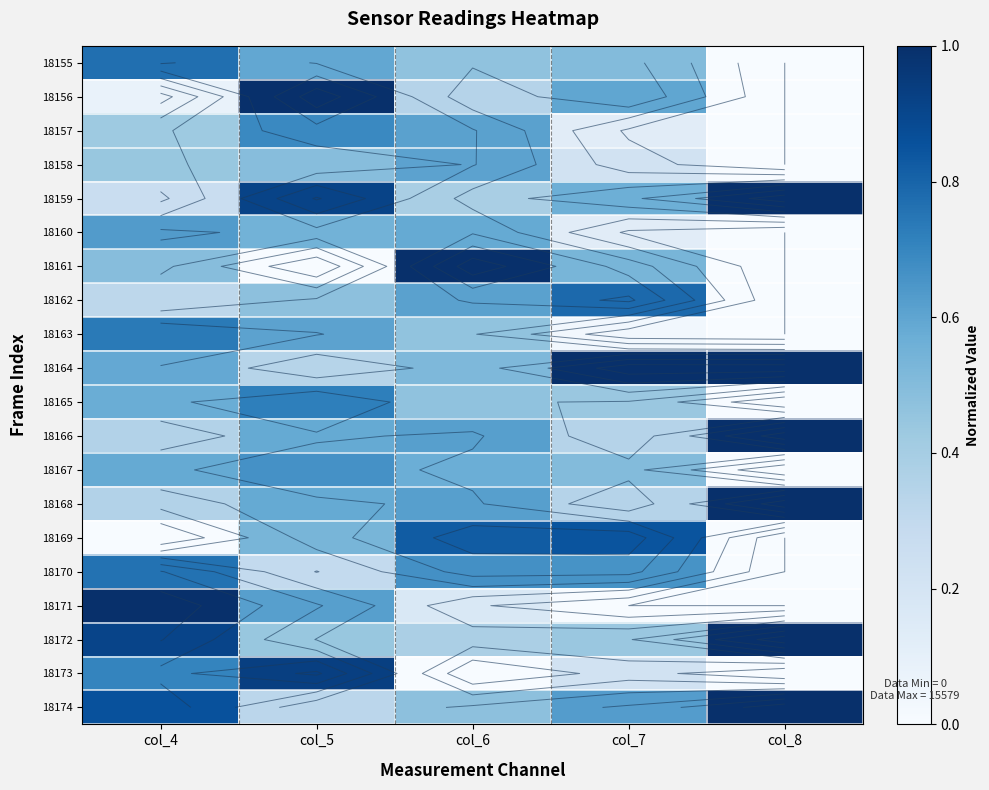

What is the difference between the maximum and second lowest values in the 18163 series?

0.7